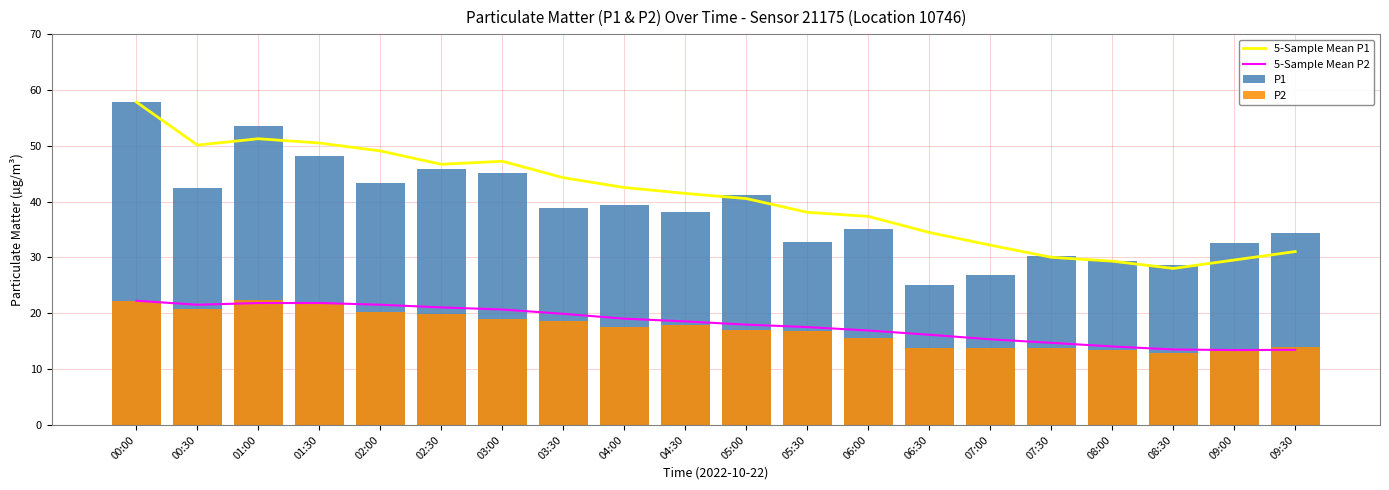

What is the minimum value shown in the chart?

12.8